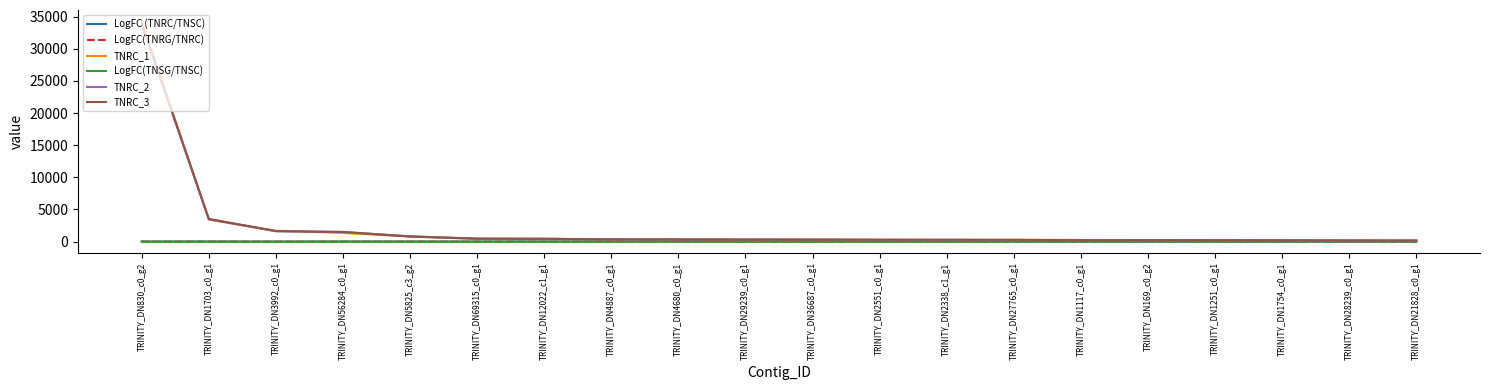

Which series ends up on top after the final intersection of LogFC (TNRC/TNSC) and LogFC(TNSG/TNSC)?

LogFC (TNRC/TNSC)